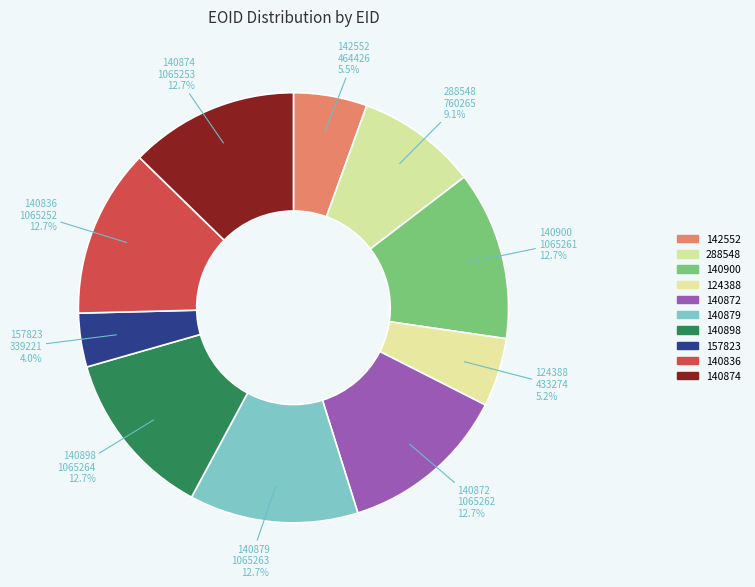

How many segments does this pie chart have?

10